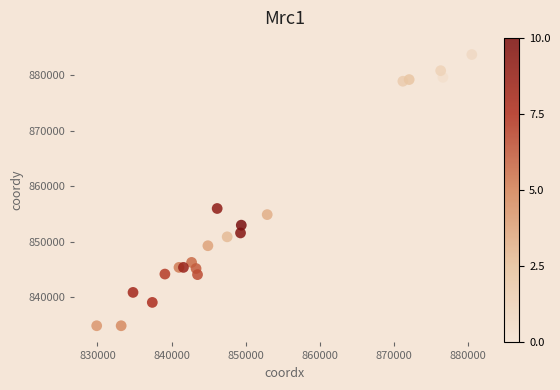

What is the range of Y values (max minus min)?

48800